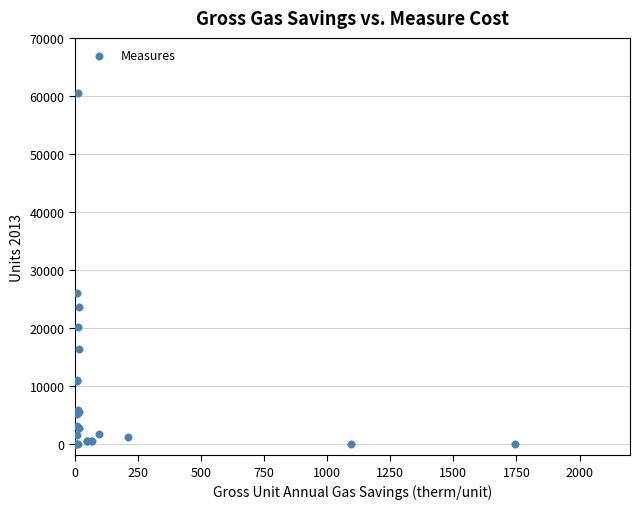

What Y value in the scatter plot is closest to 30250?

25910.0